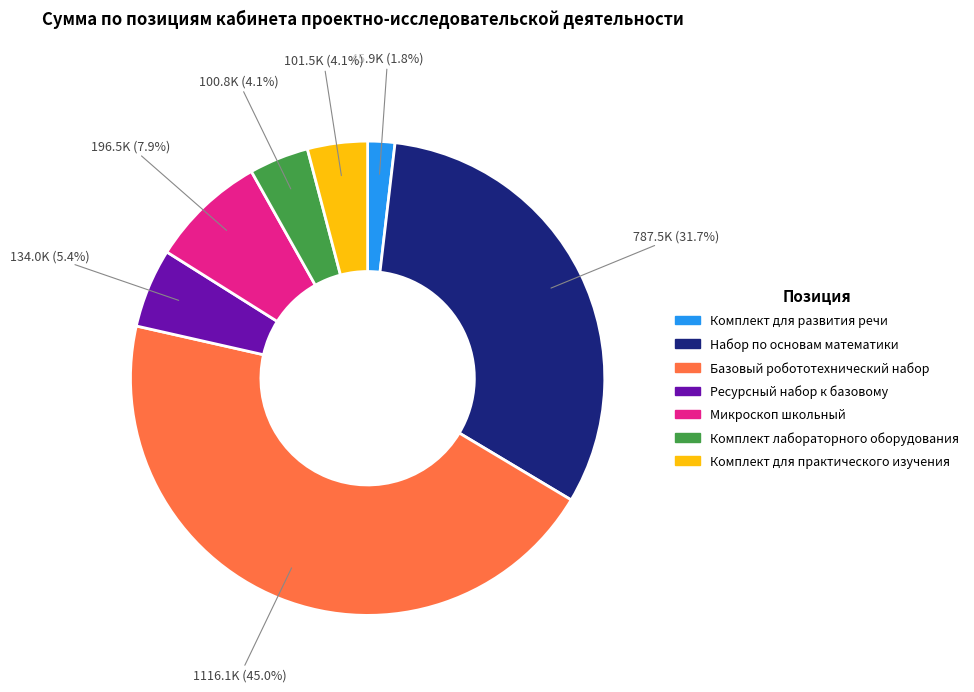

Does Комплект для практического изучения represent more than half of the total?

No